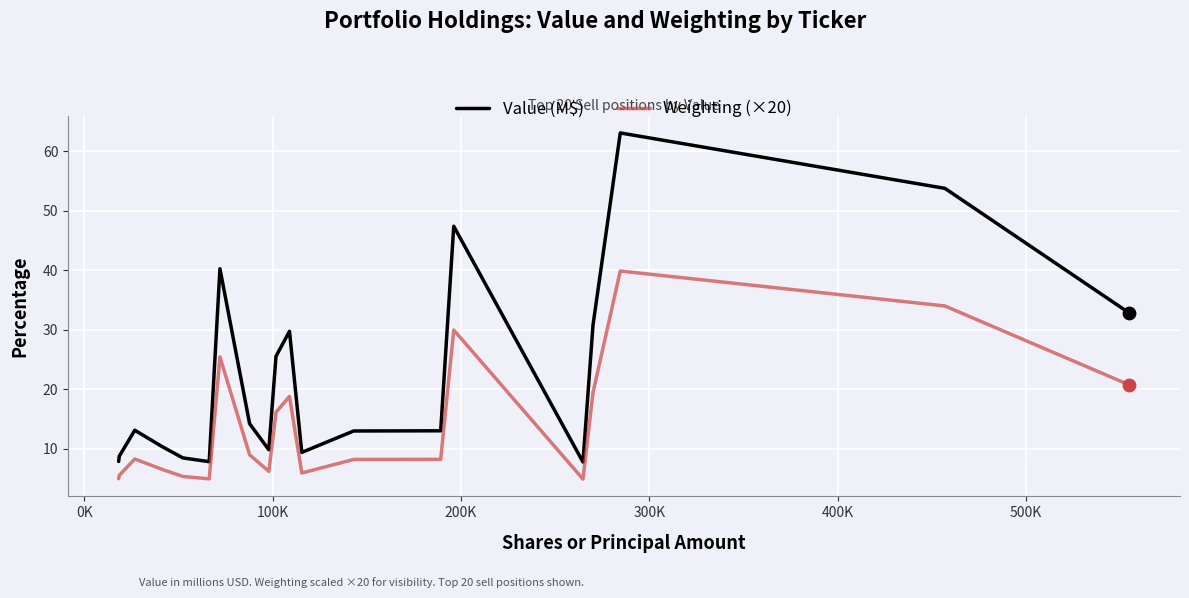

Which series has the largest total across all categories?

Value (M$)